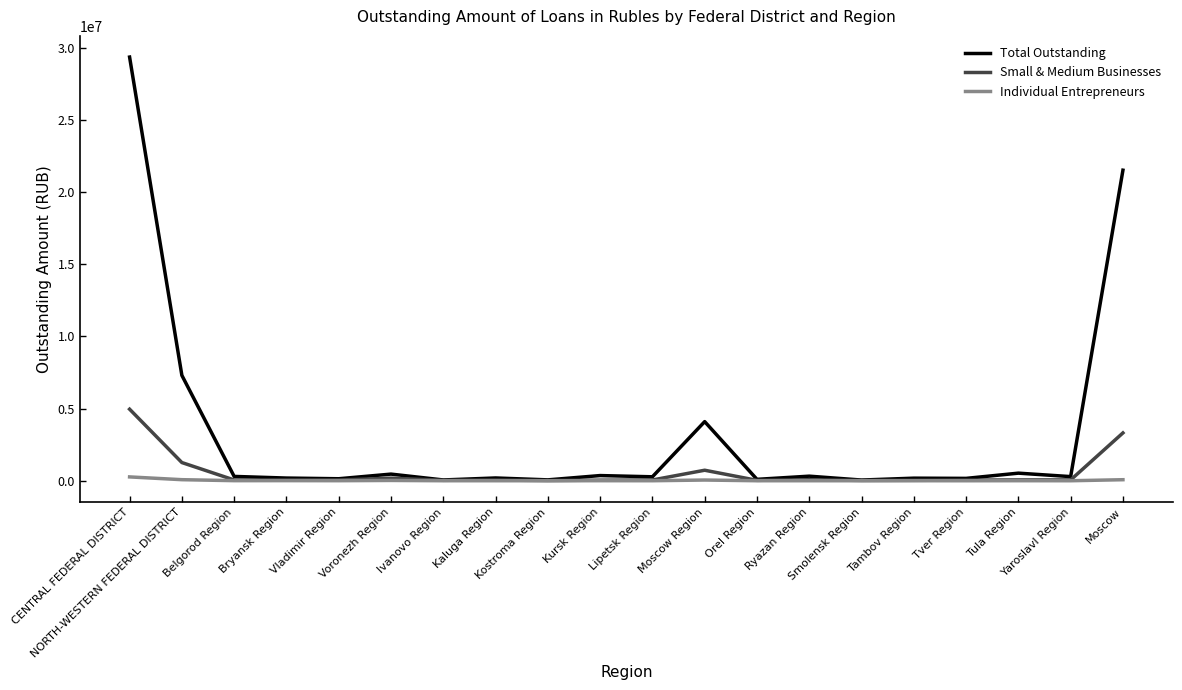

What is the difference between the second highest and second lowest values in the Total Outstanding series?

21455037